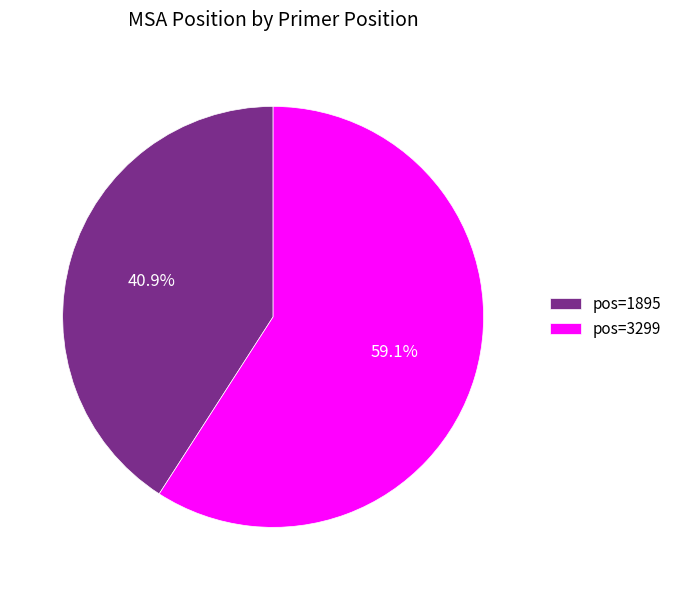

Combined, what portion of the pie is pos=3299 and pos=1895?

100.0%